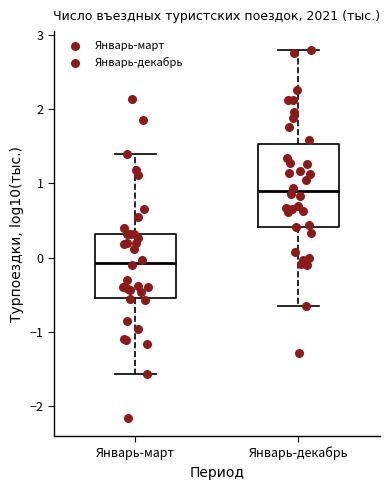

Where does the median line of the box for Январь-декабрь sit on the y-axis? The values are not printed on the chart, so give them approximately, as read against the axis.

0.9